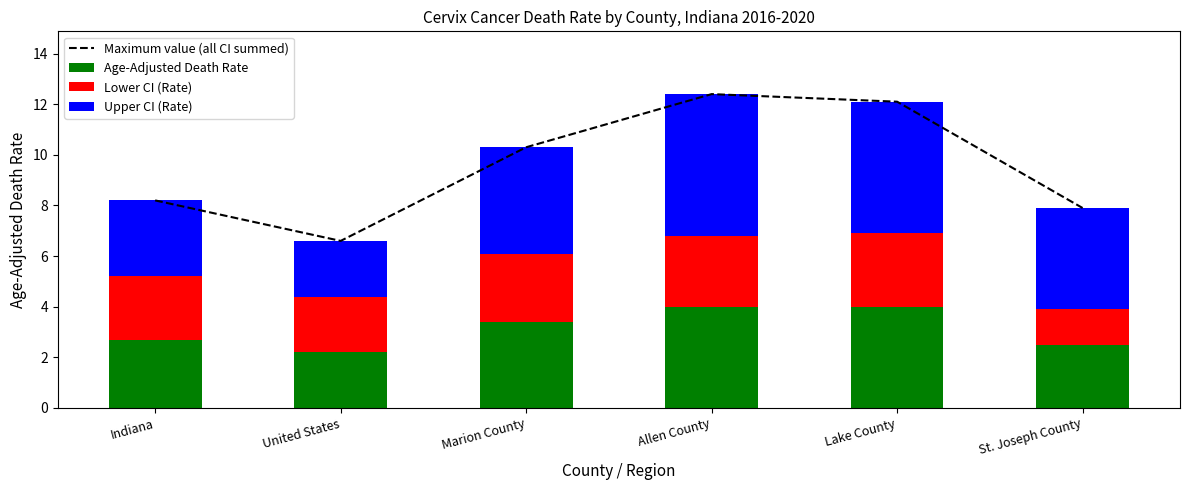

How many data points does each series have?

6